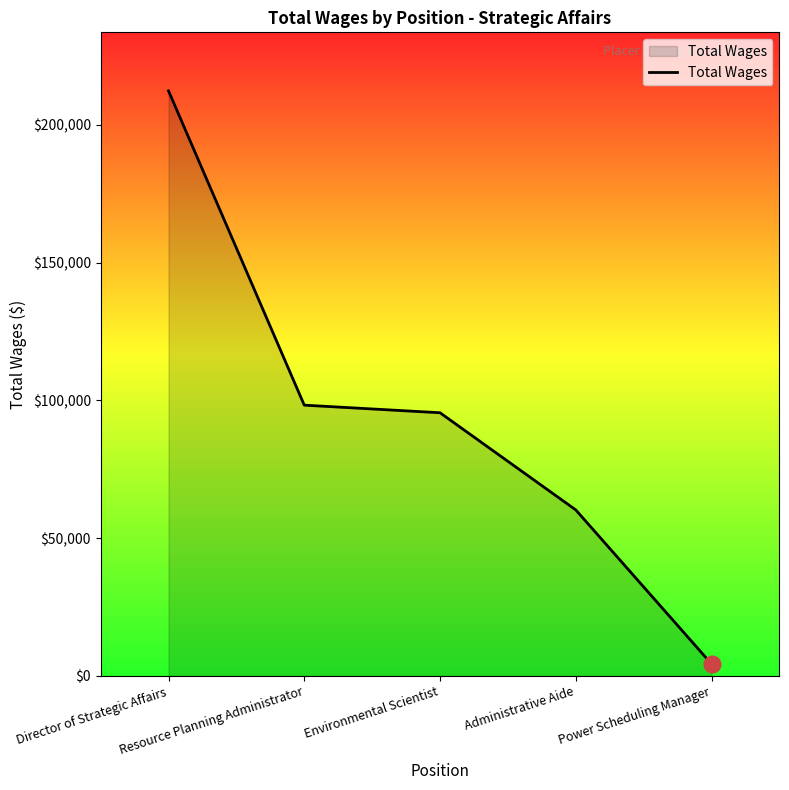

True or false: there are more than 2 points higher than both neighbors.

False